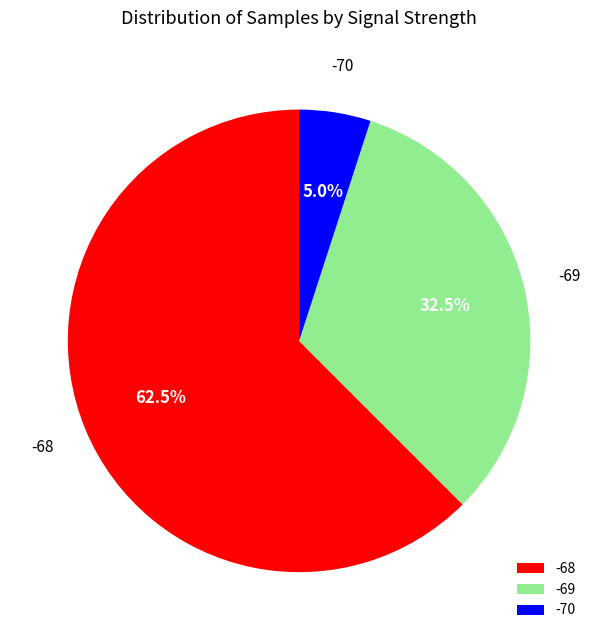

How many slices are in this pie chart?

3